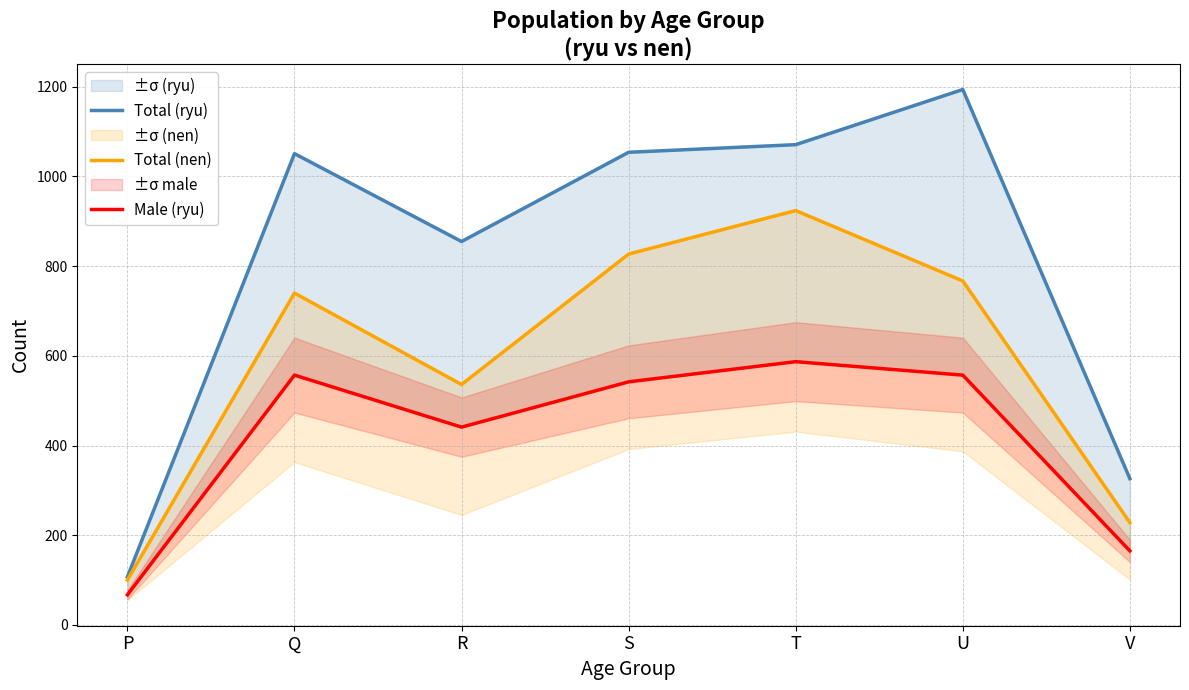

Which series has the widest spread of values?

Total (ryu)